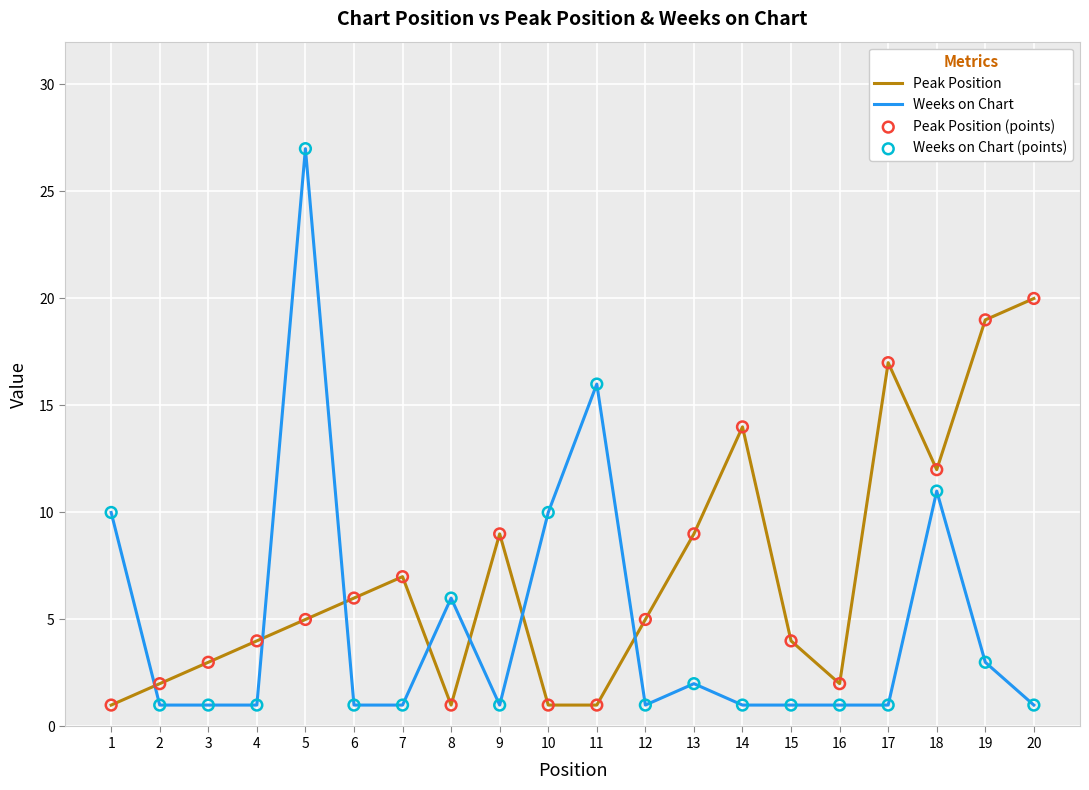

Which series changed the most between 8 and 11?

Weeks on Chart